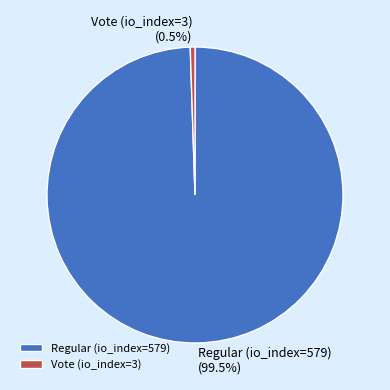

The Regular (io_index=579) slice represents 89% of the pie. True or false?

False